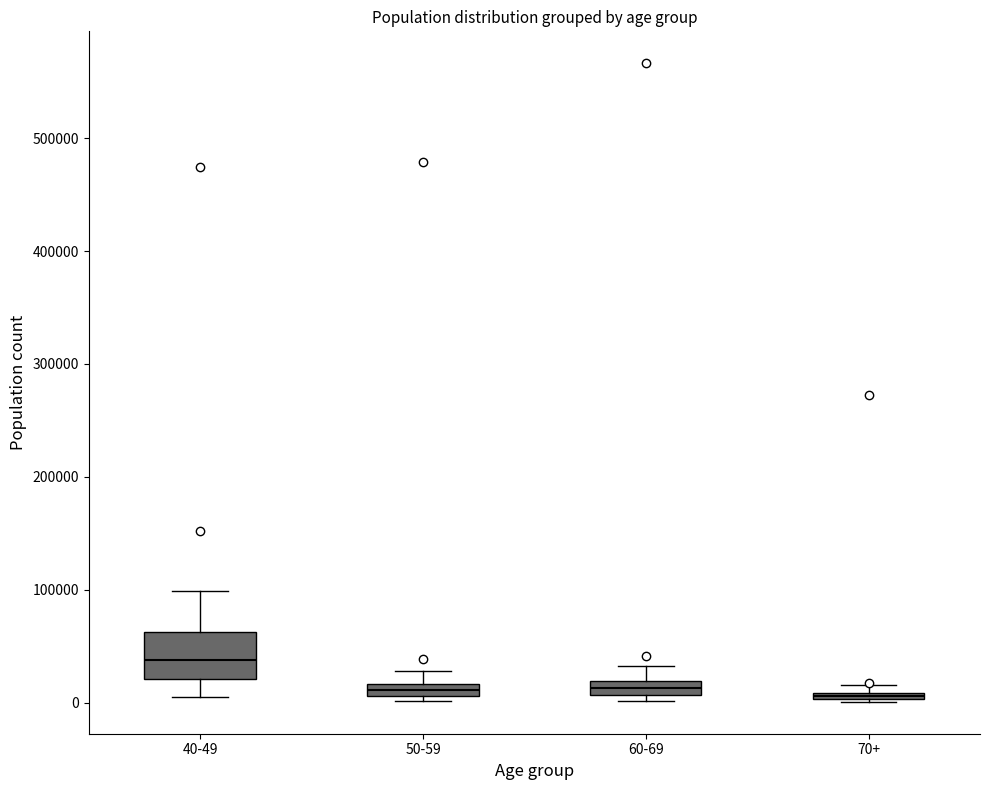

Which box's median line is the highest?

40-49